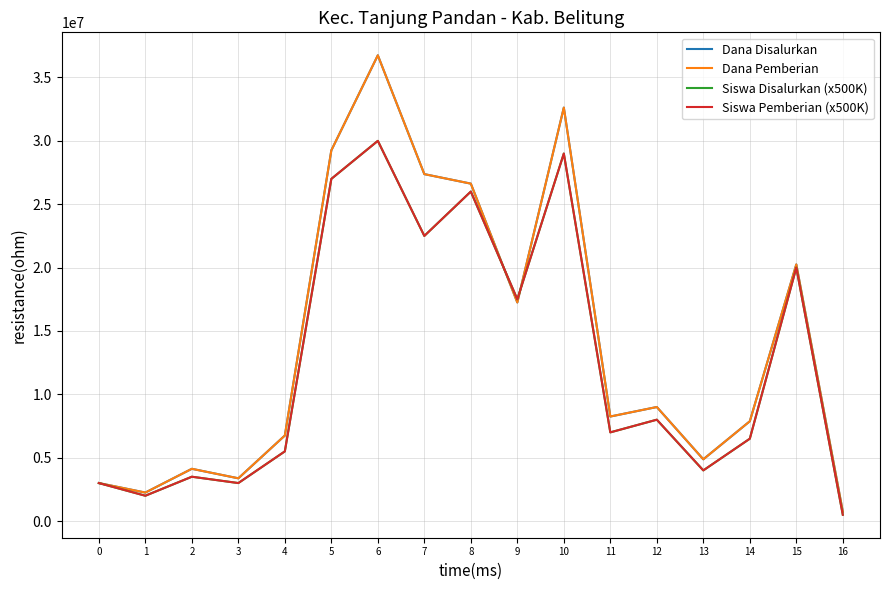

The value of Siswa Pemberian (x500K) at 0 is 3000000. True or false?

True